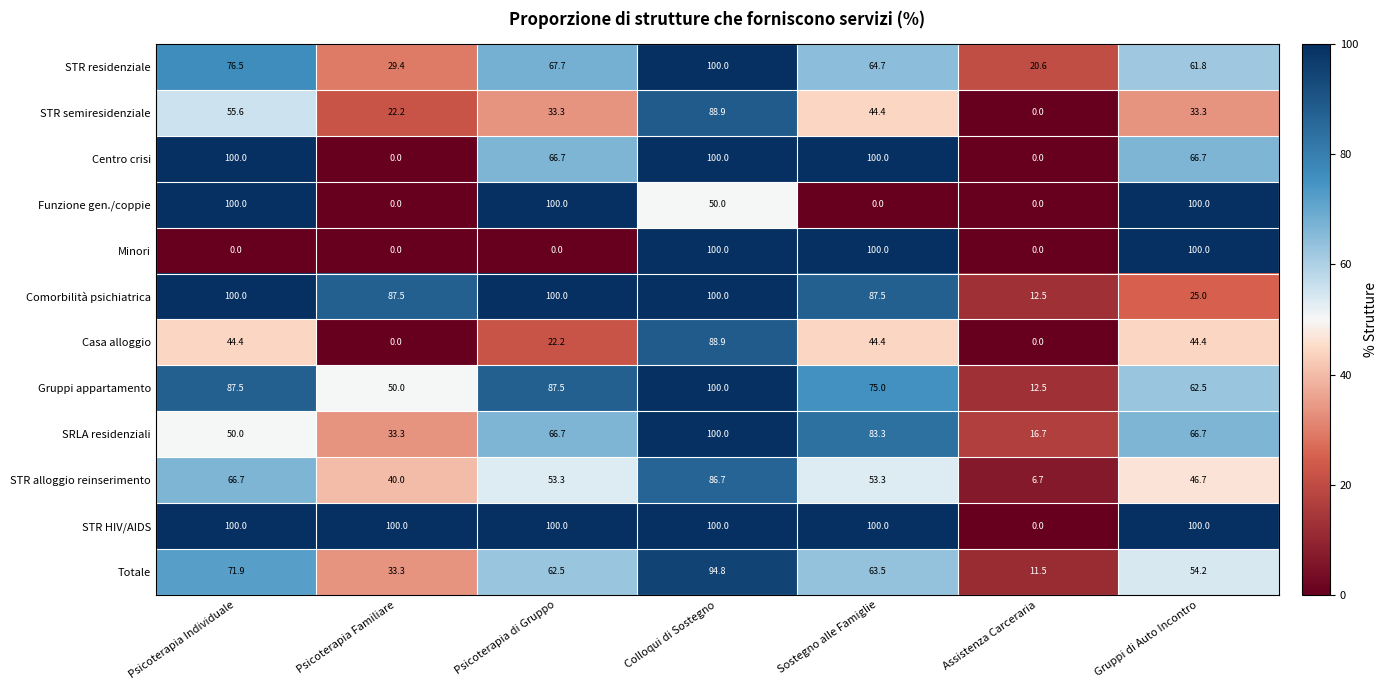

At how many categories does at least one series exceed 68?

6